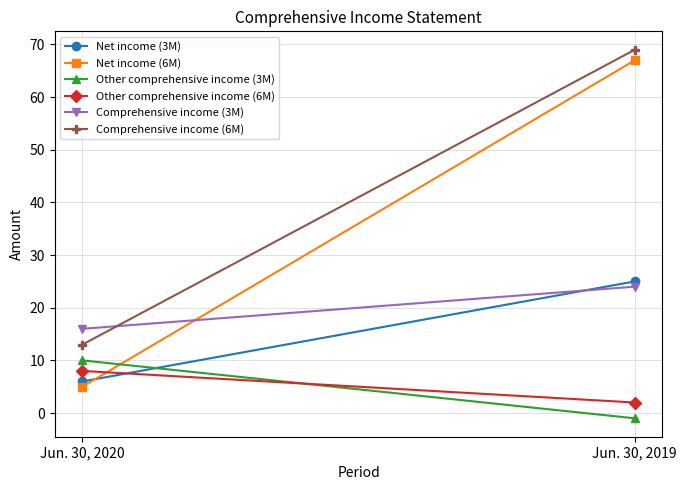

The value of Net income (6M) at Jun. 30, 2019 is 43. True or false?

False